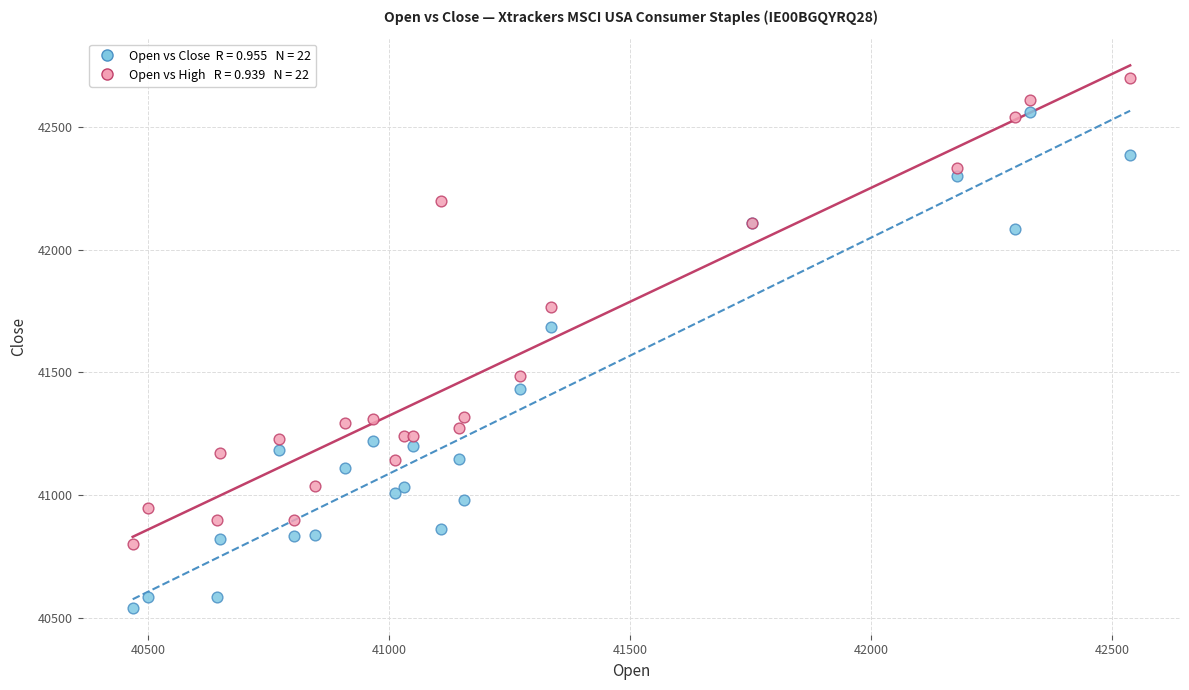

Across all series, what Y value is closest to 41621?

41684